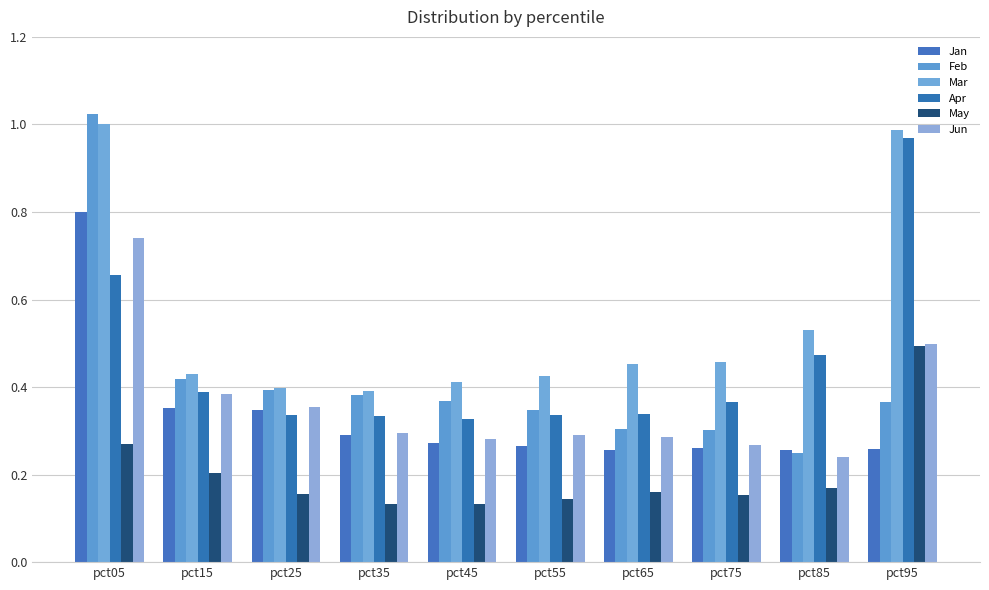

What is the average value of the Feb series?

0.4